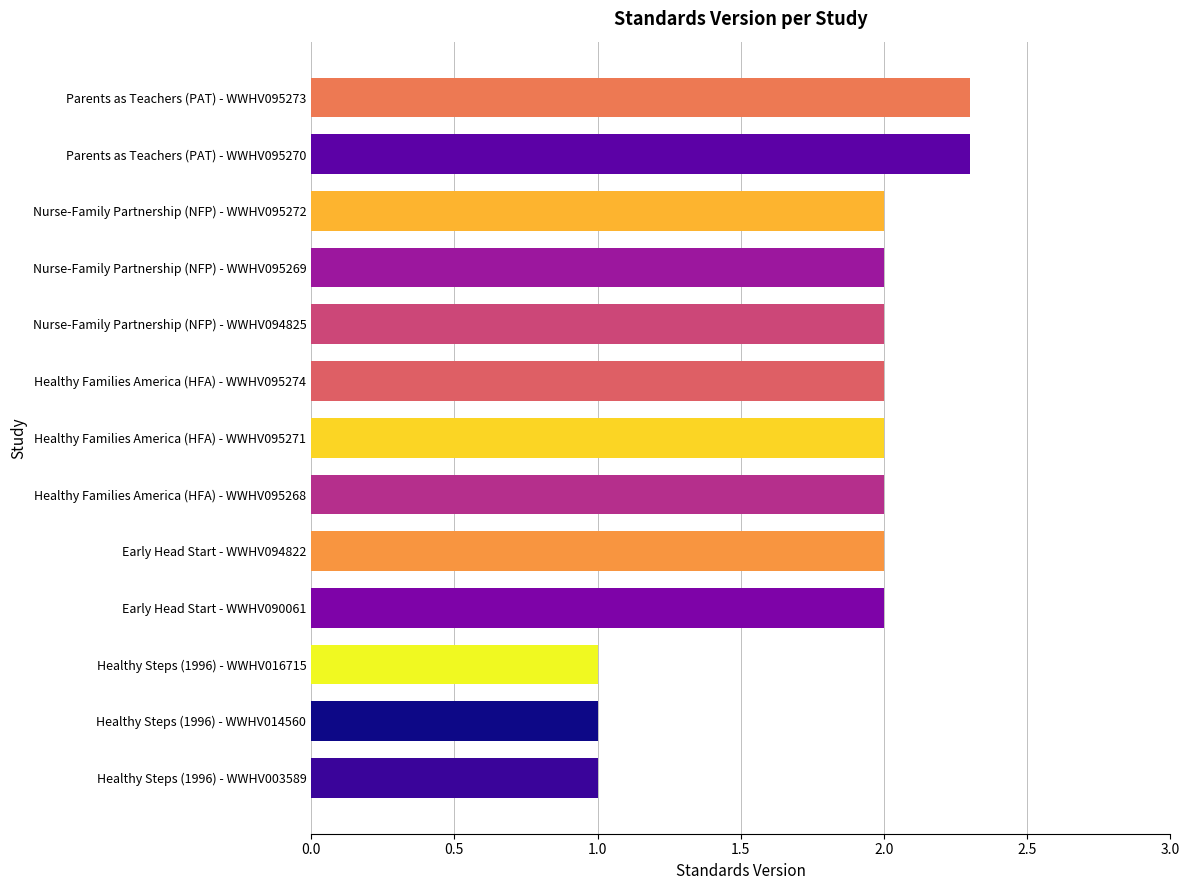

What is the value of the 8th bar from the top?

2.0